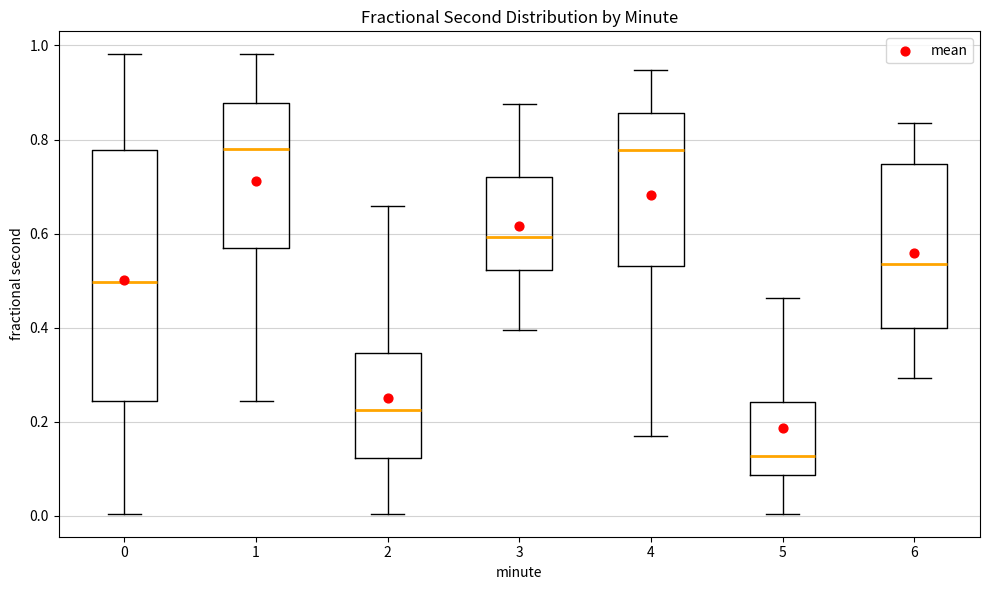

Which box is the tallest, from its lower edge to its upper edge?

0